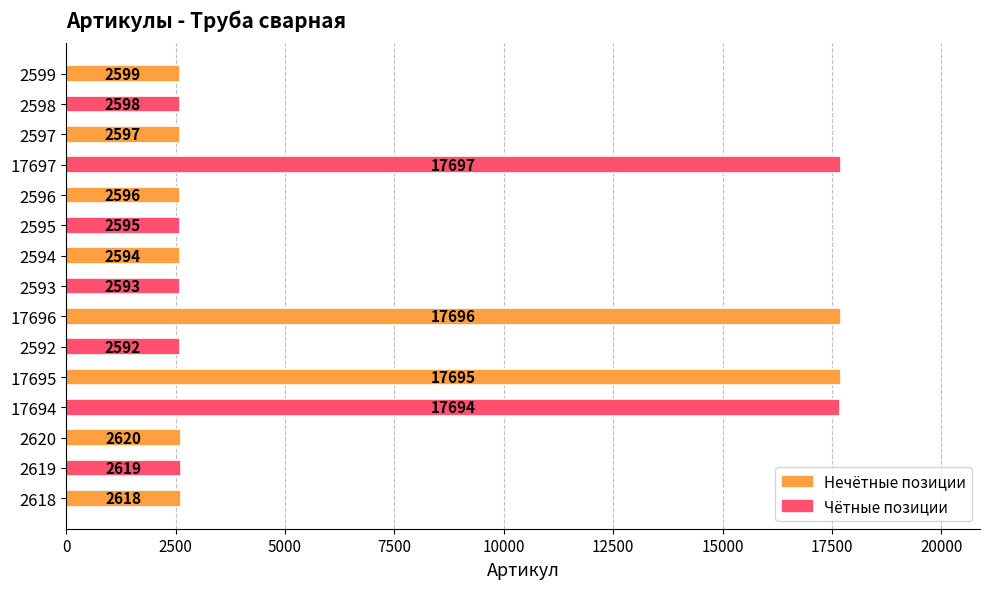

Is it true that the value at 2598 is 2598?

True